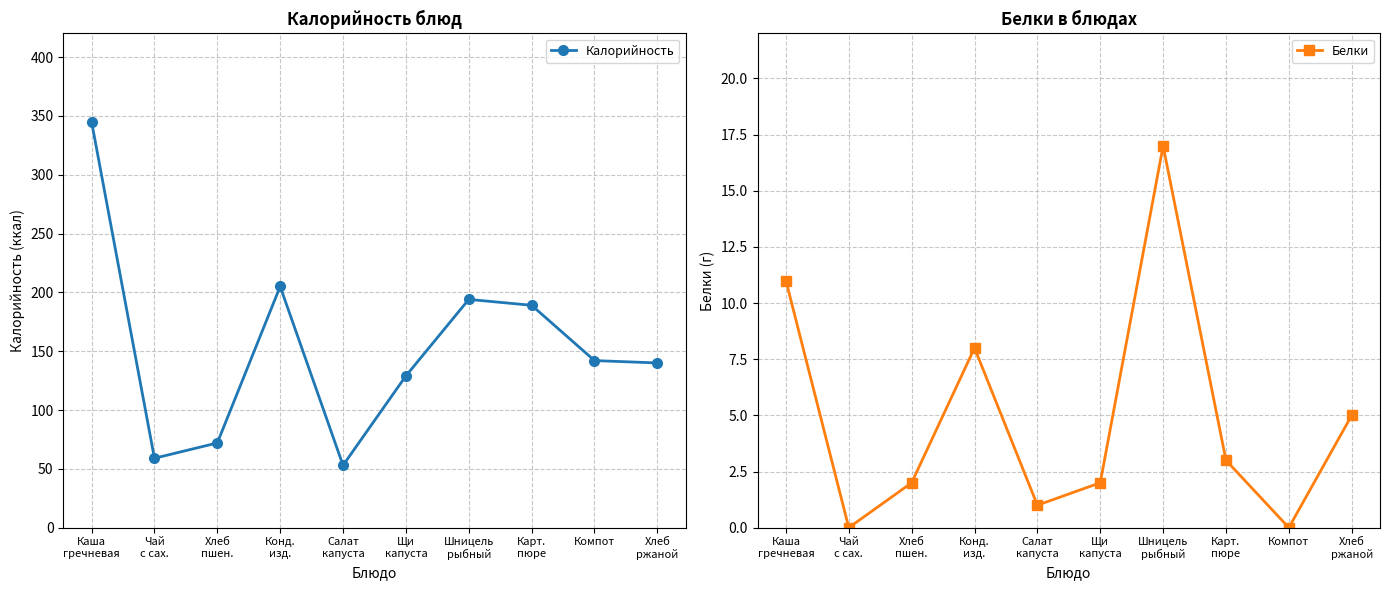

Which has a higher value, Хлеб
ржаной or Карт.
пюре?

Карт.
пюре